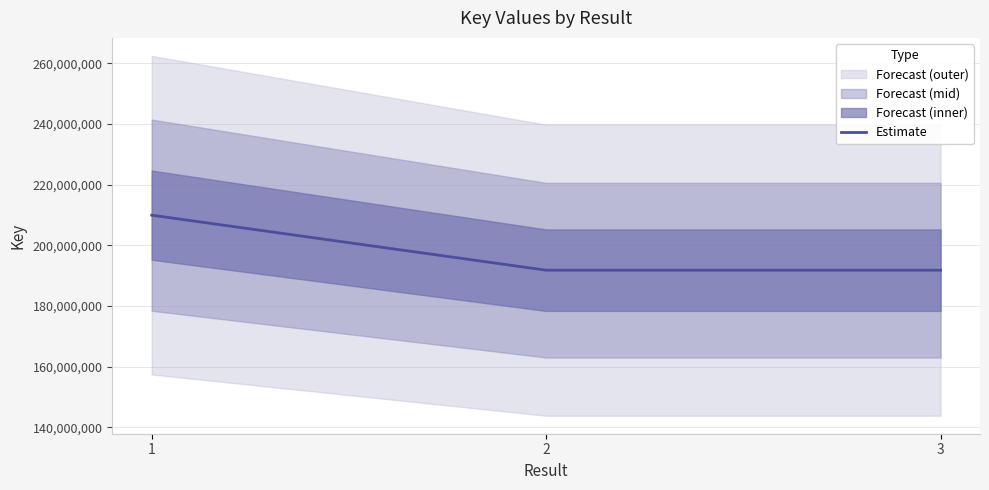

How many lines are shown in the chart?

1